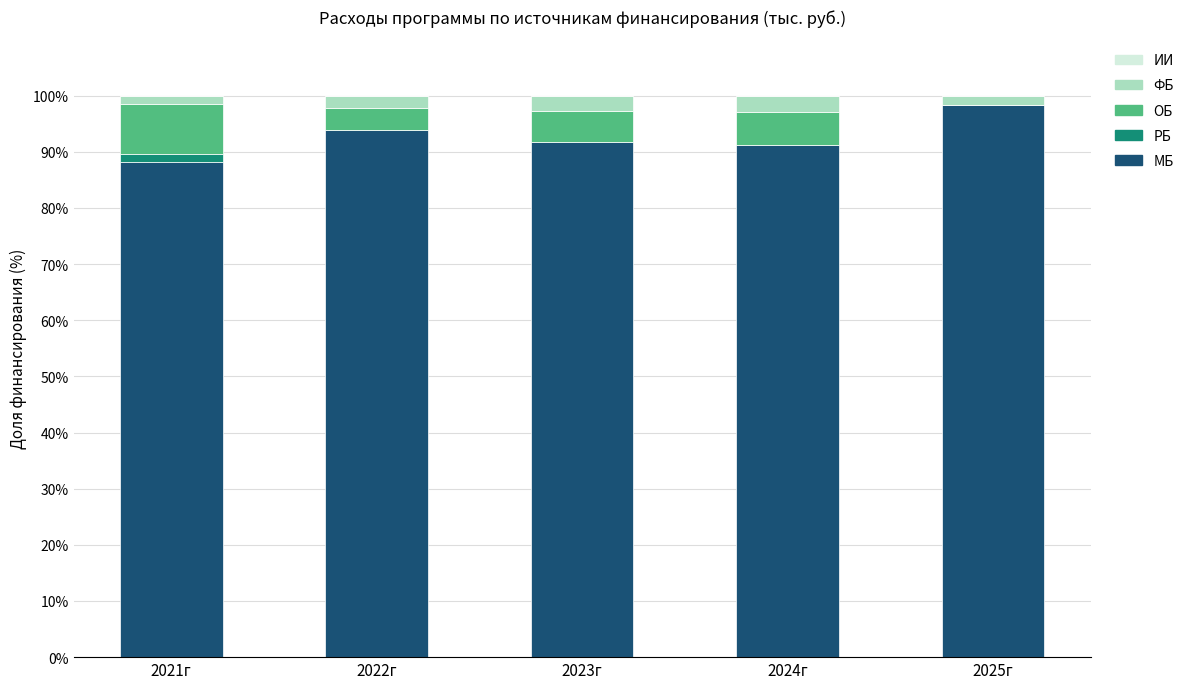

At which label does МБ reach its peak?

2025г